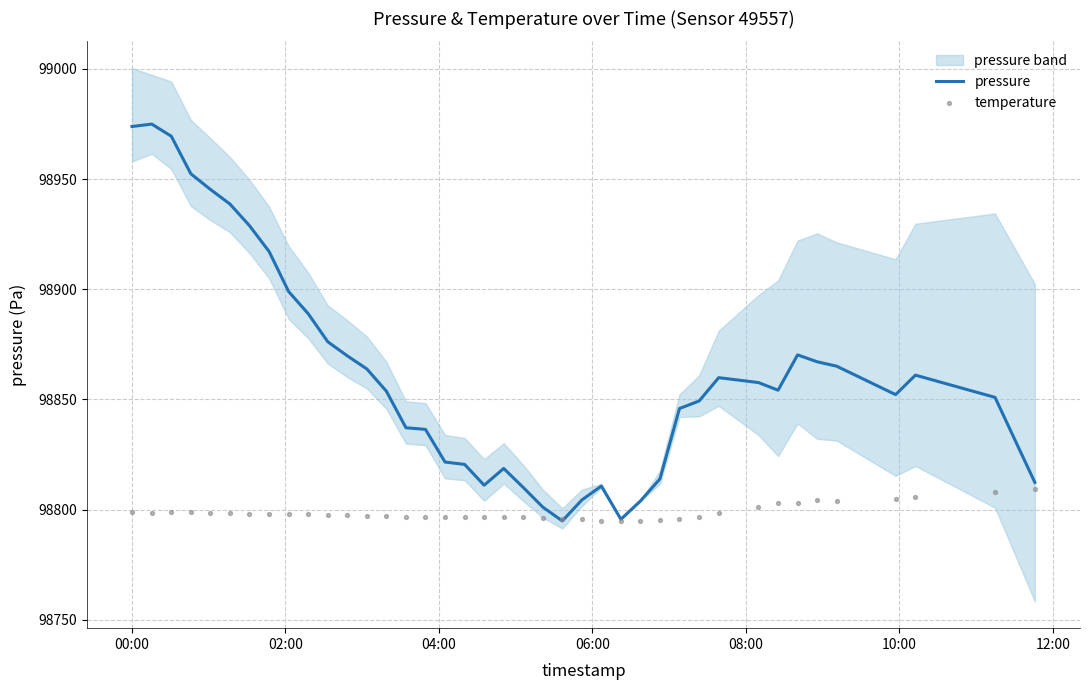

What is the highest value of the pressure series?

98974.9